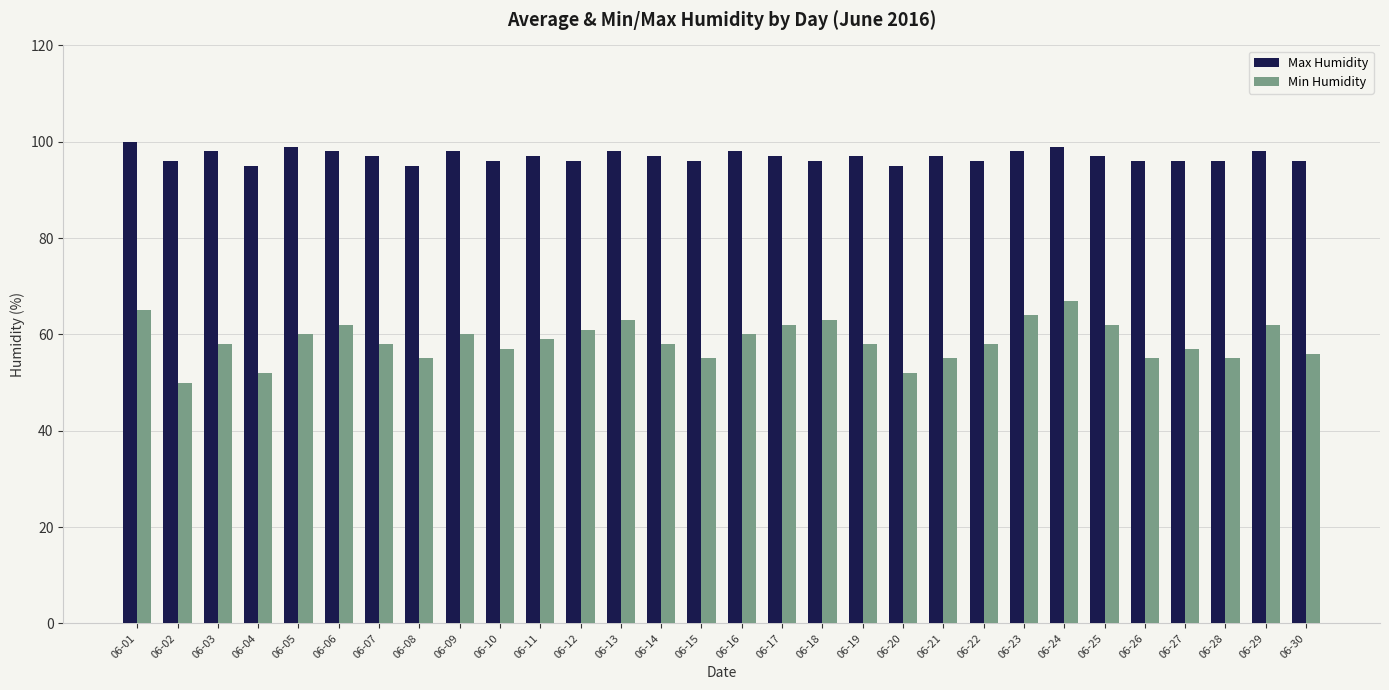

Is the value of Min Humidity at 06-16 greater than the value of Max Humidity at 06-29?

No